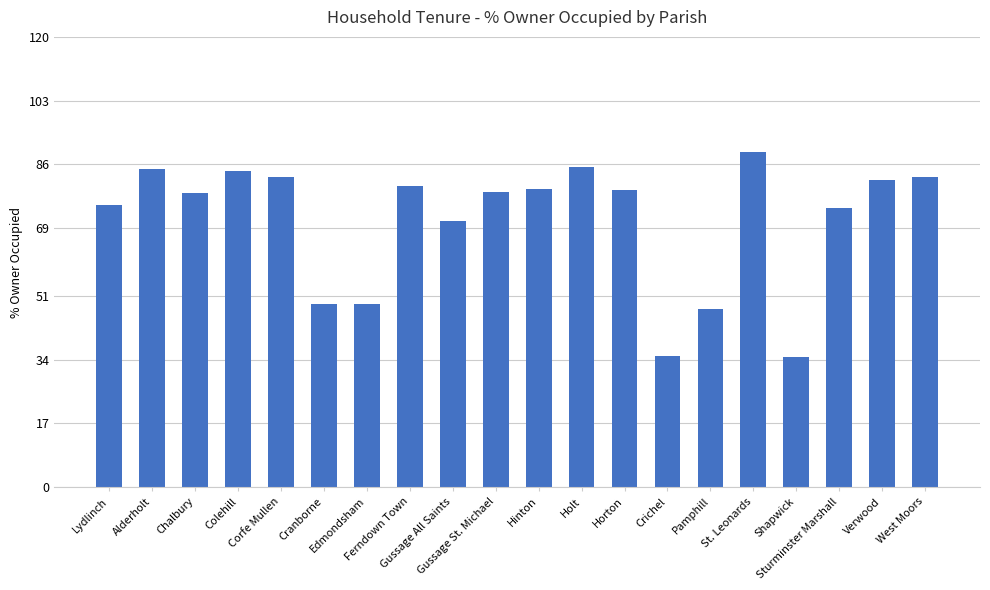

What is the minimum value shown in the chart?

34.6